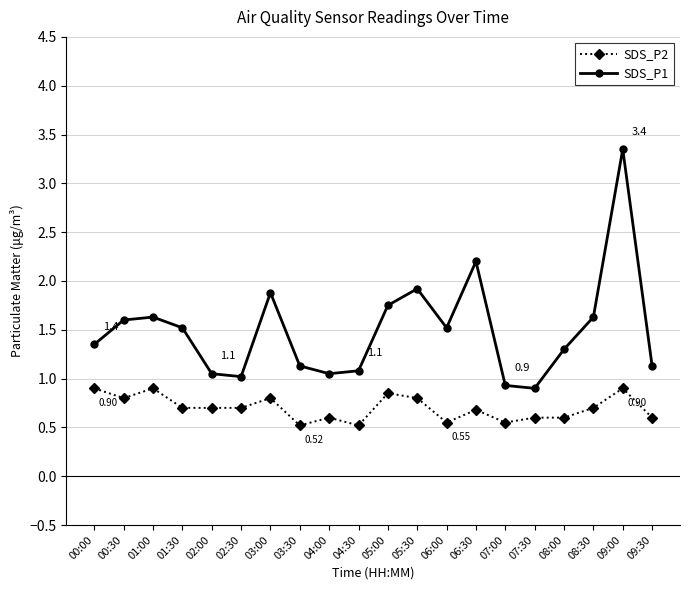

True or false: SDS_P1 and SDS_P2 cross at least once.

False